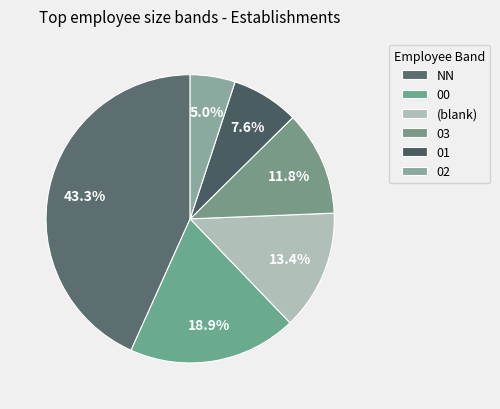

How many segments does this pie chart have?

6